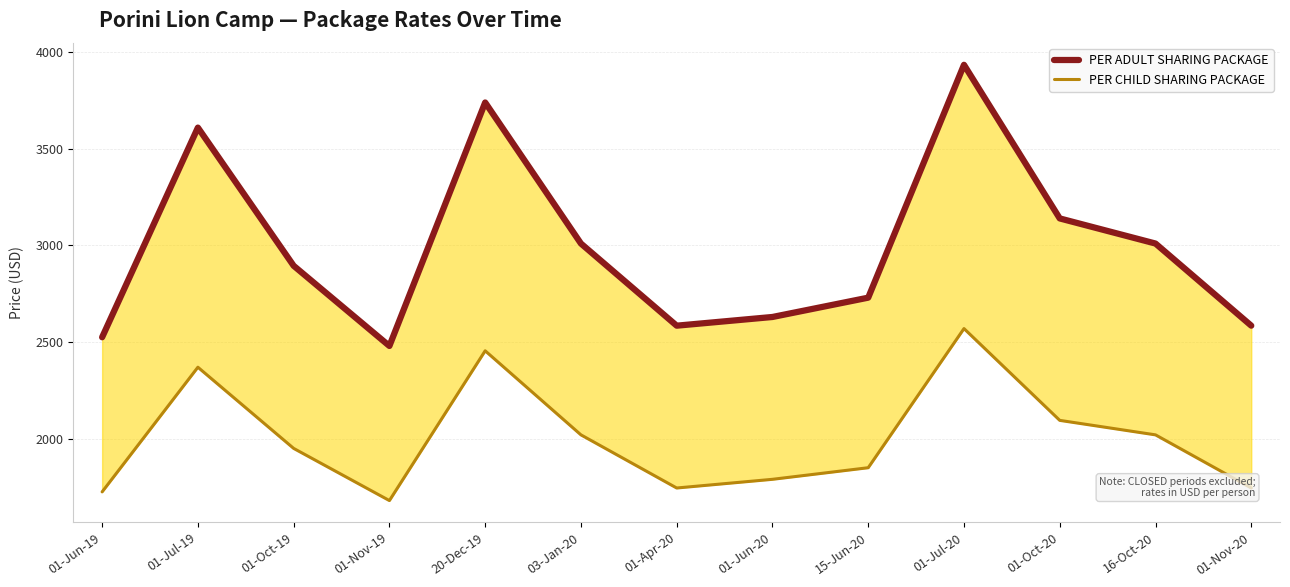

What is the difference between the second highest and minimum values in the PER CHILD SHARING PACKAGE series?

775